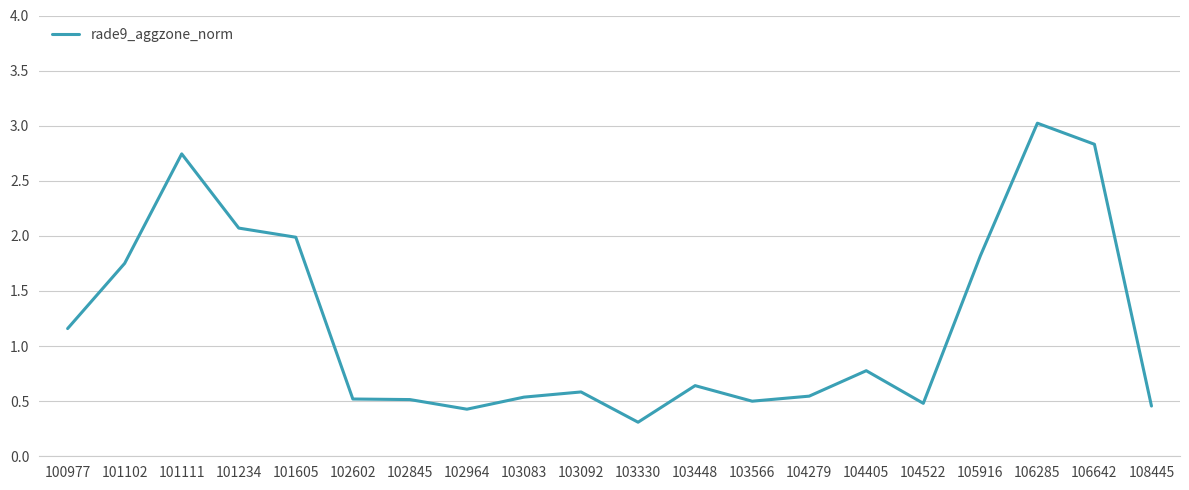

What value does the data have at 104405?

0.8